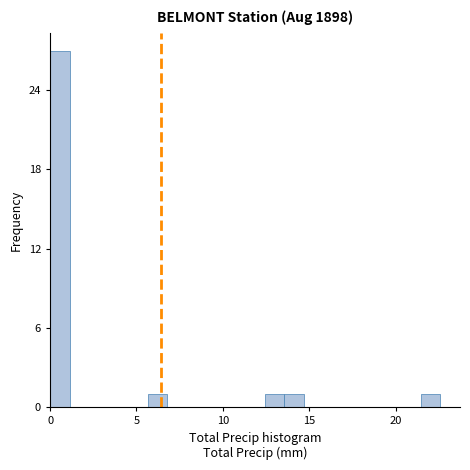

Read against the x-axis, roughly where is the centre of the tallest bar?

0.5